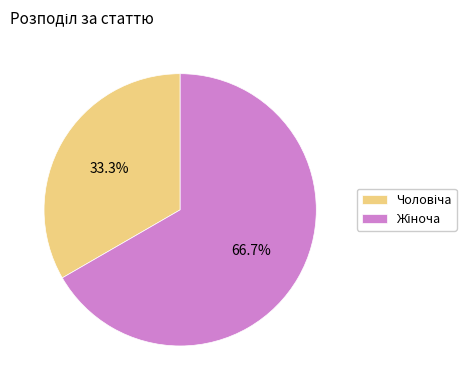

Does any single category account for the majority?

Yes